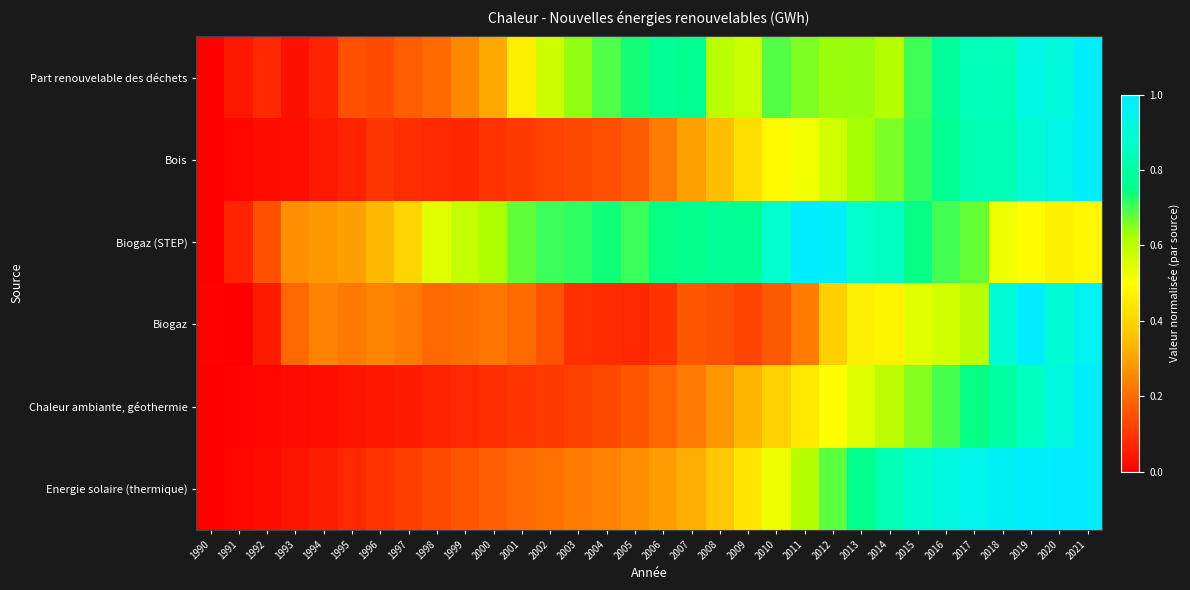

Count the number of categories in the chart.

32